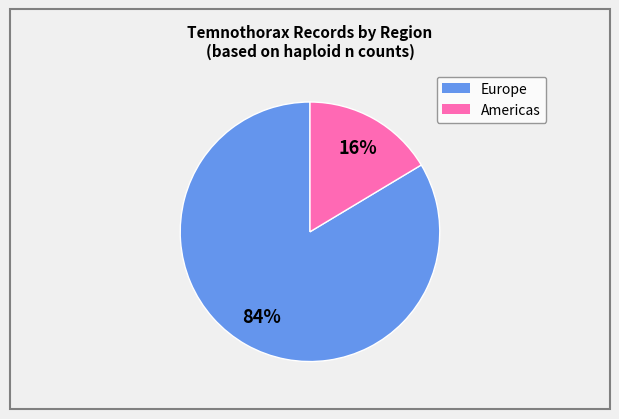

Does any single category account for the majority?

Yes